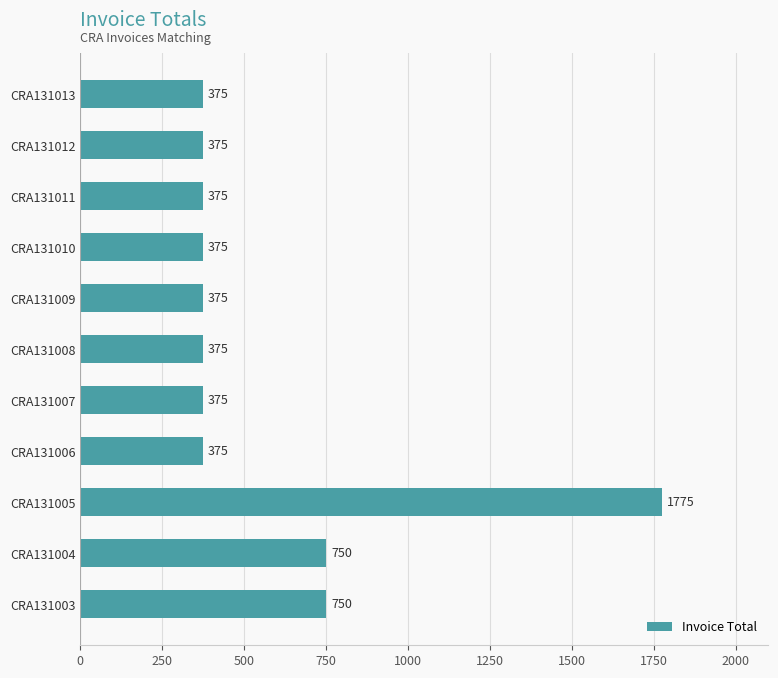

The value at CRA131006 is 165. True or false?

False